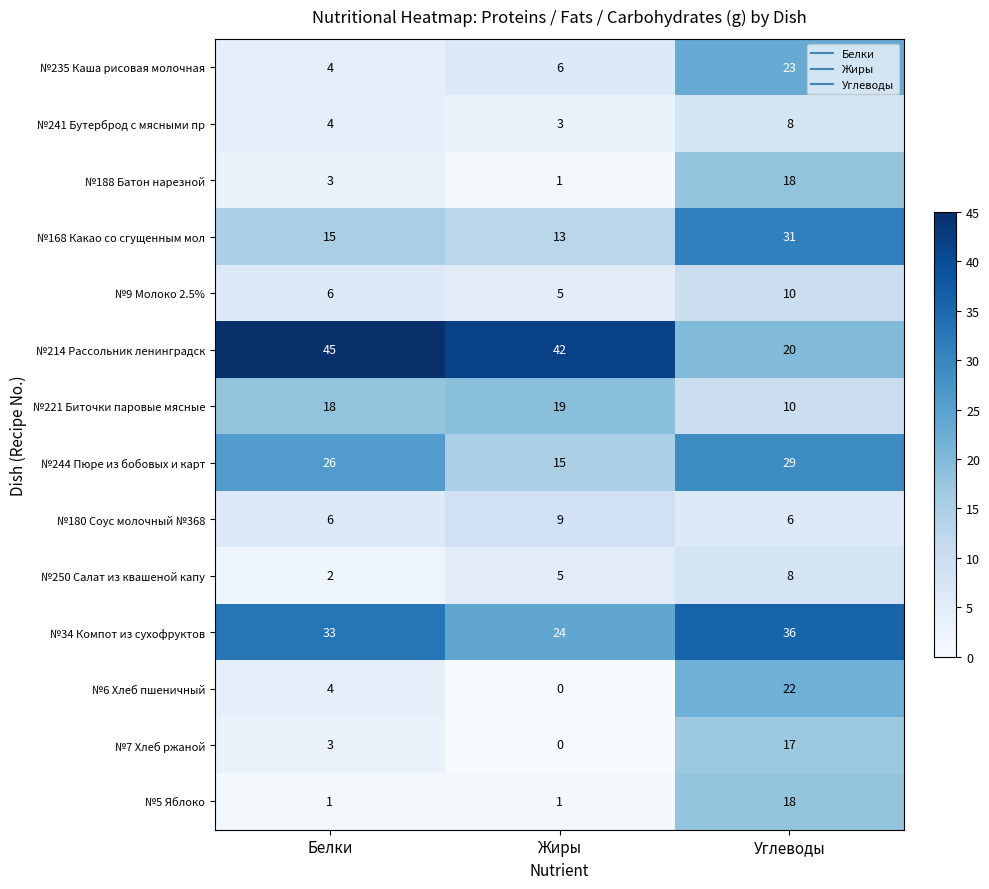

Count the number of data series in this chart.

14